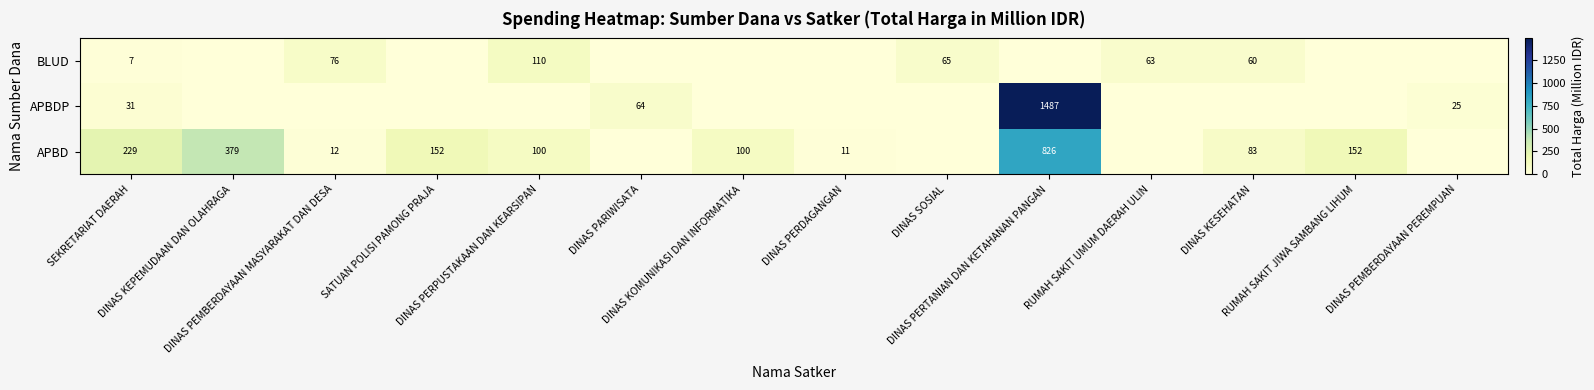

The APBDP series shows -454.9 at DINAS PERPUSTAKAAN DAN KEARSIPAN. True or false?

False